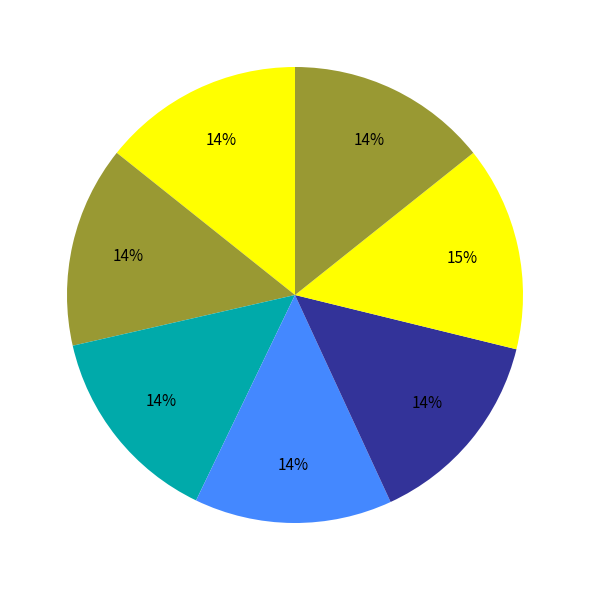

How many segments does this pie chart have?

7